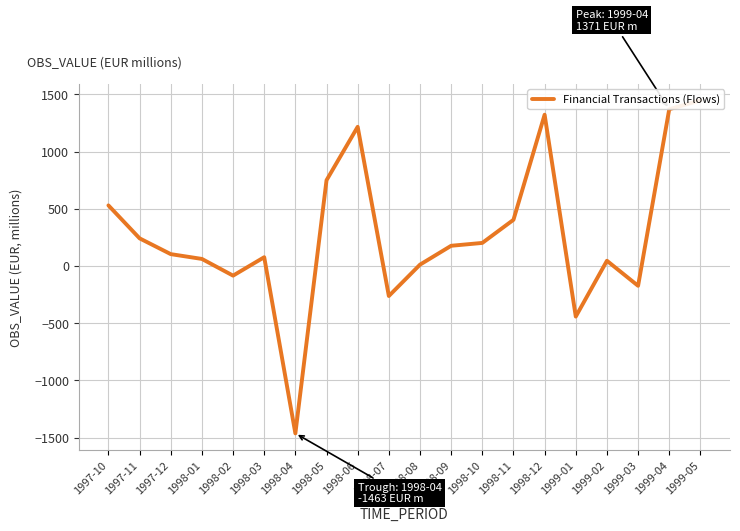

Rank the categories by value from highest to lowest.

1999-05, 1999-04, 1998-12, 1998-06, 1998-05, 1997-10, 1998-11, 1997-11, 1998-10, 1998-09, 1997-12, 1998-03, 1998-01, 1999-02, 1998-08, 1998-02, 1999-03, 1998-07, 1999-01, 1998-04